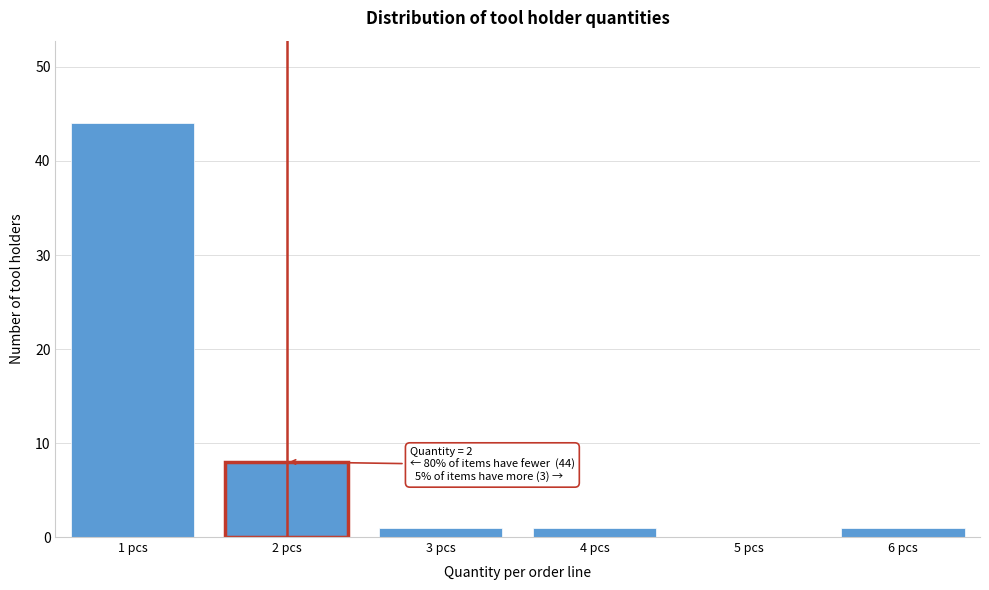

Over which range of the x-axis is the bar tallest?

0.5 to 1.5